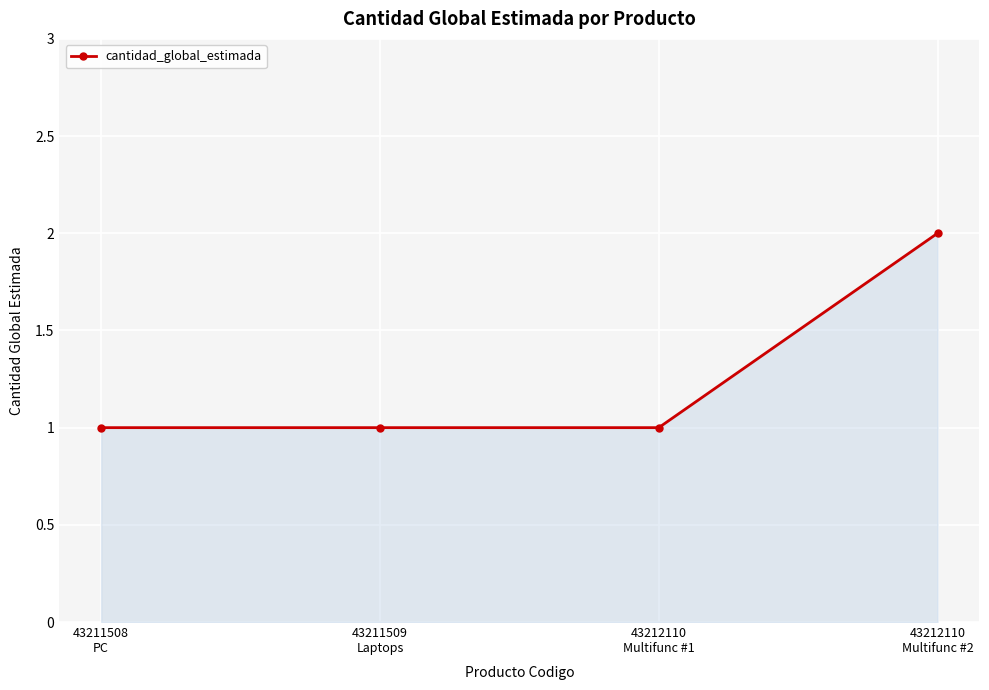

True or false: there are more than 1 points higher than both neighbors.

False